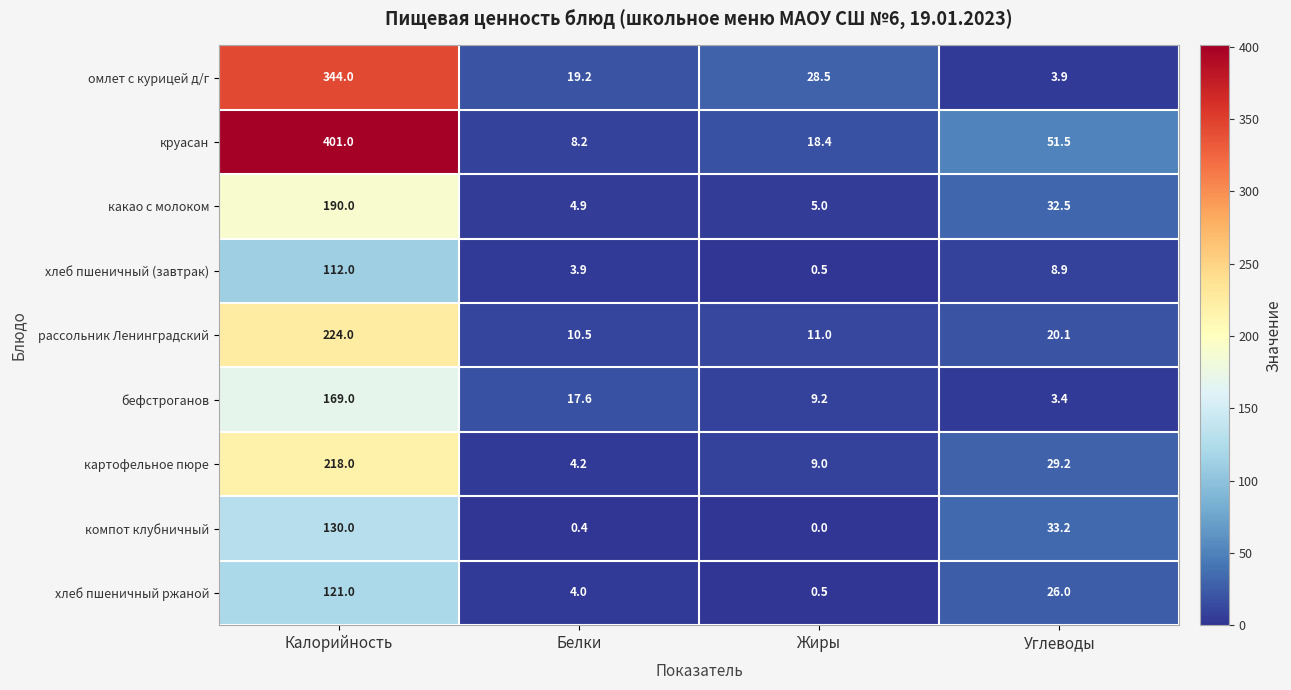

Which series changed the most between Калорийность and Белки?

круасан